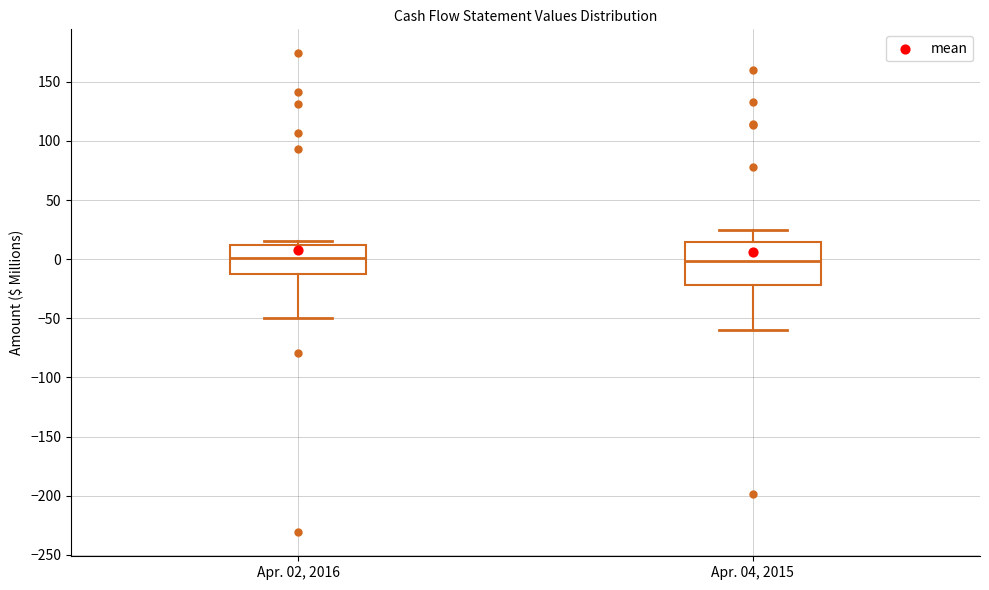

Reading left to right, read every box against the y-axis: the position of its median line, the range the box covers, and the ends of its whiskers. The values are not printed on the chart, so give them approximately, as read against the axis.

Apr. 02, 2016: median 0, box -15 to 10, whiskers -50 to 15
Apr. 04, 2015: median 0, box -20 to 15, whiskers -60 to 25